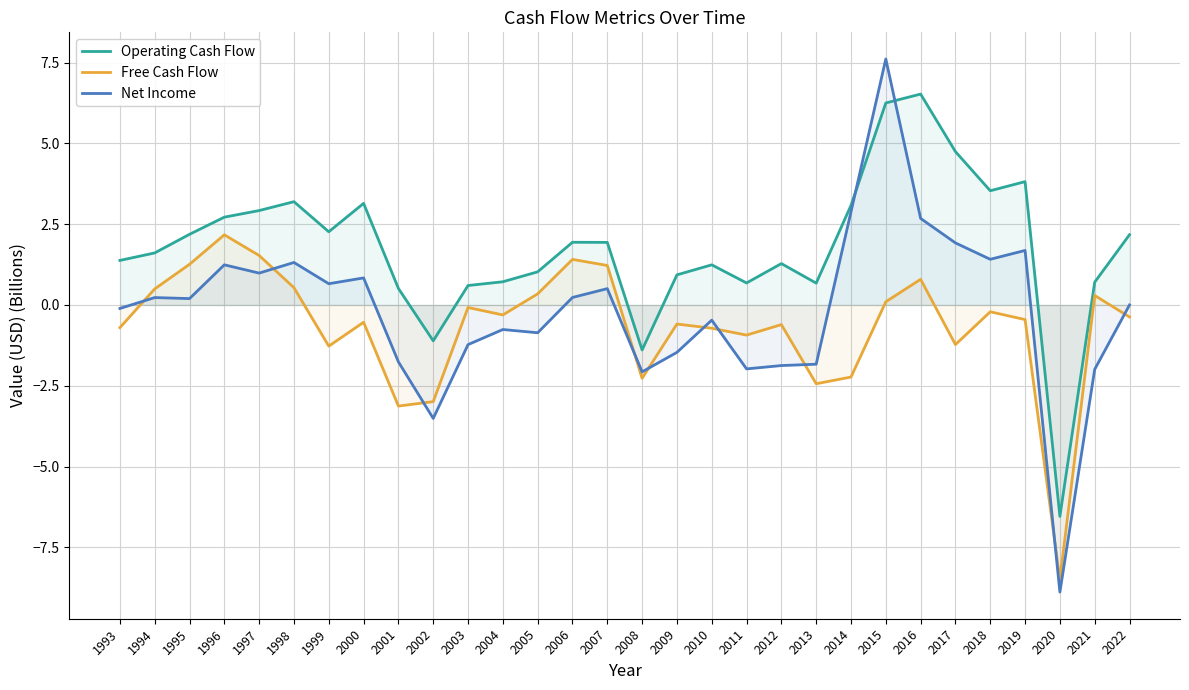

How many intersections are there between Operating Cash Flow and Net Income?

2